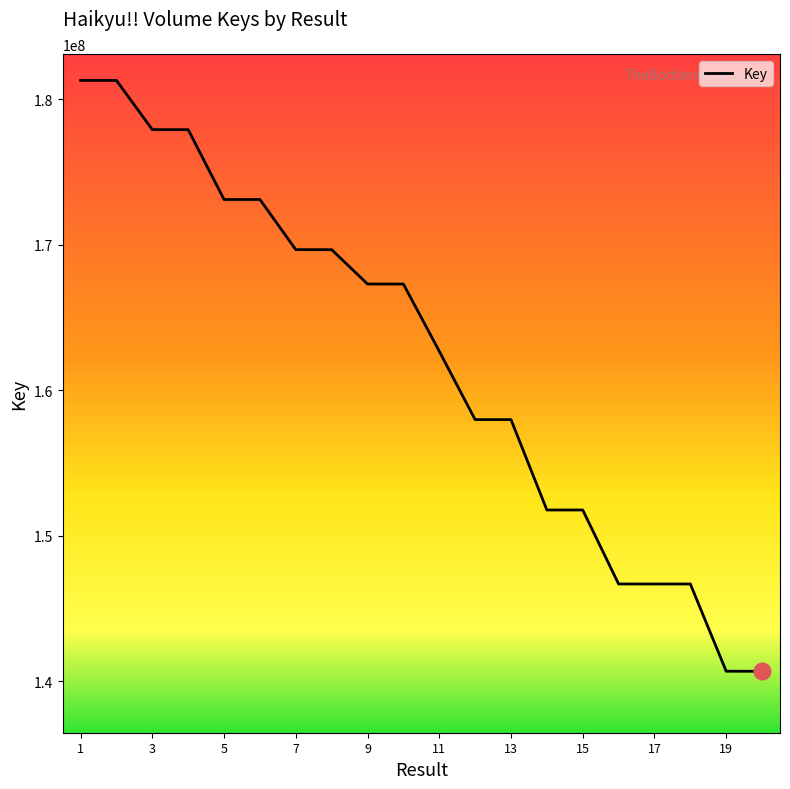

What is the difference between the maximum and minimum values?

40601766